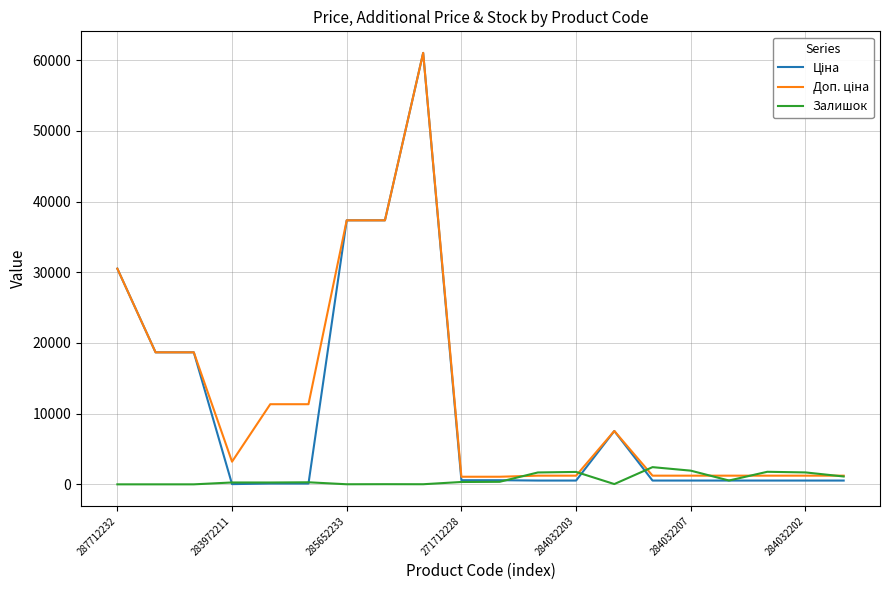

What is the maximum value shown in the chart?

61024.7